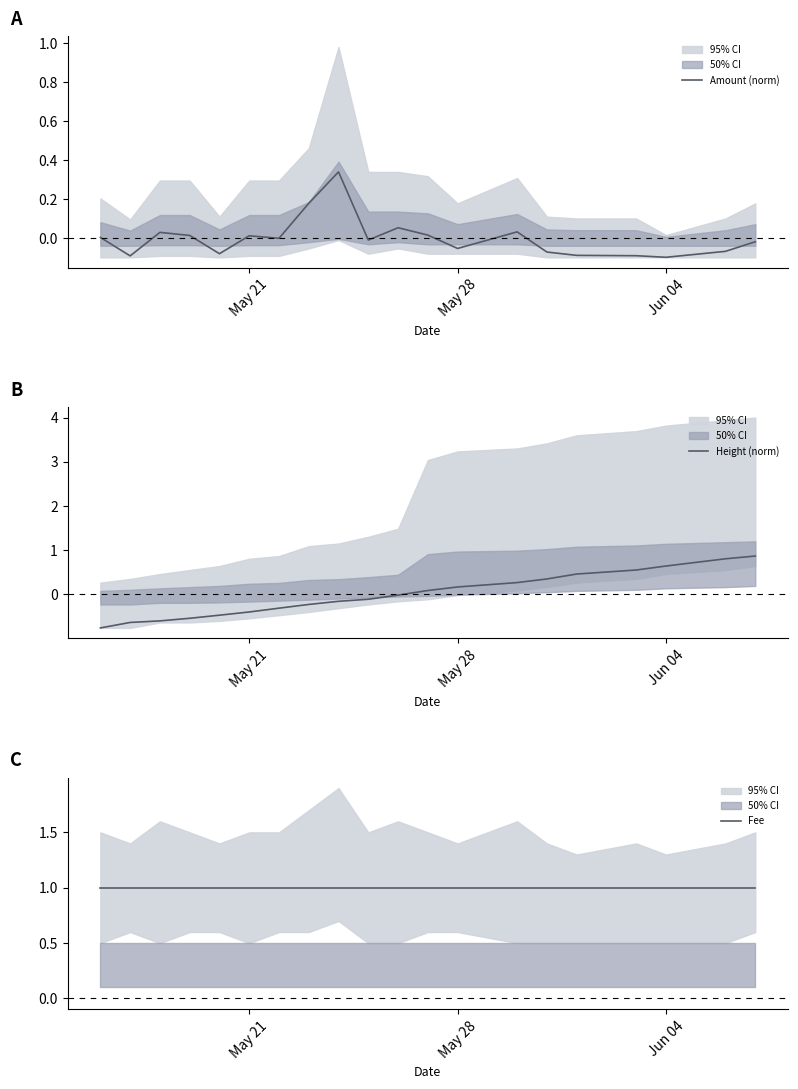

What is the maximum value for Height (norm)?

0.9